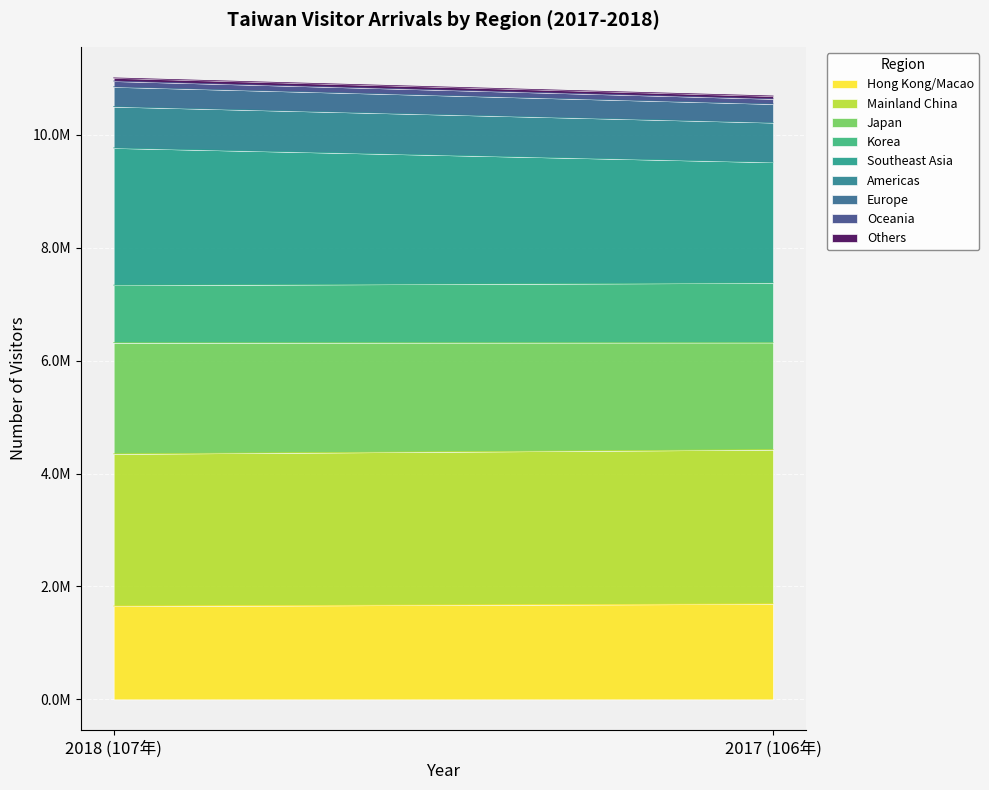

At how many categories does at least one series exceed 2772296?

2